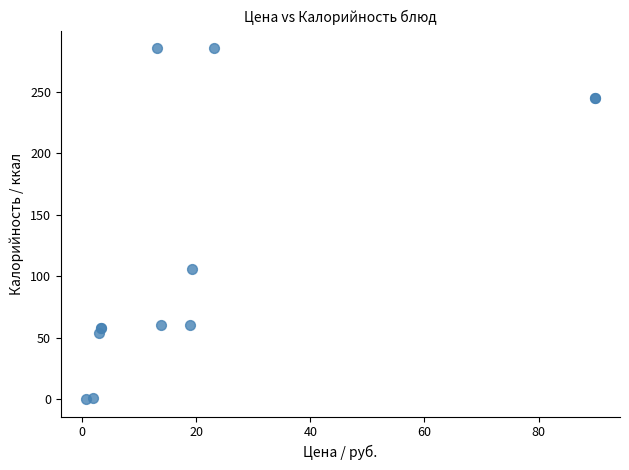

What Y value in the scatter plot is closest to 142?

105.5